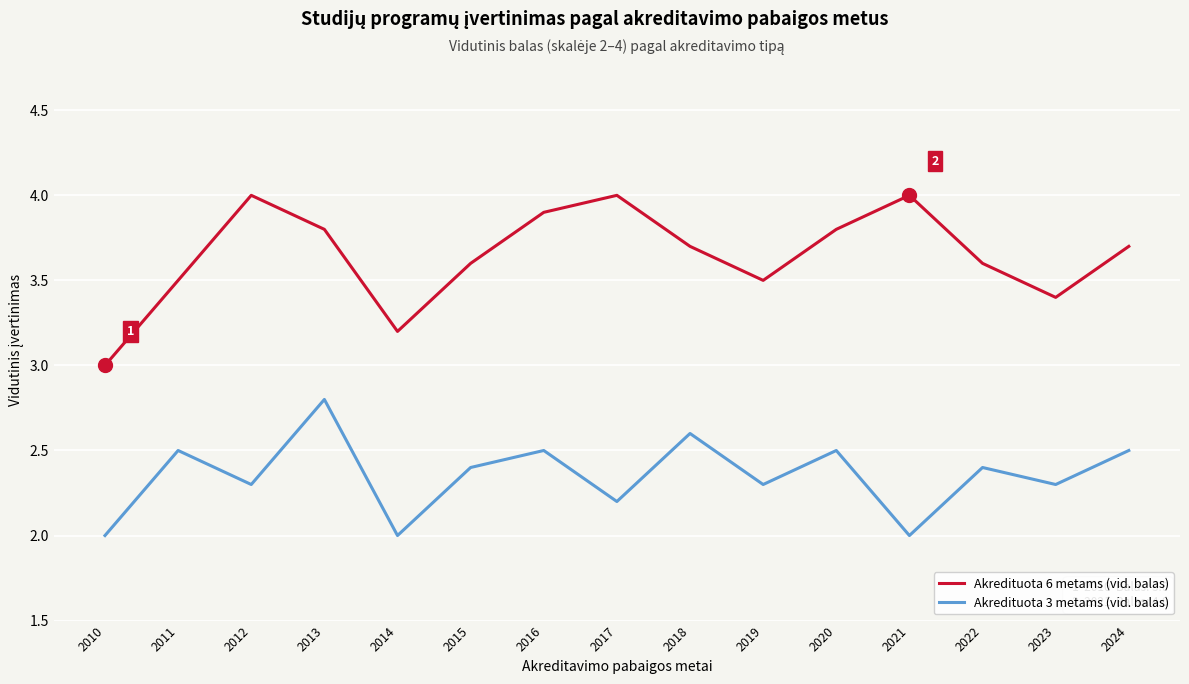

What is the total value across all series at 2019?

5.8